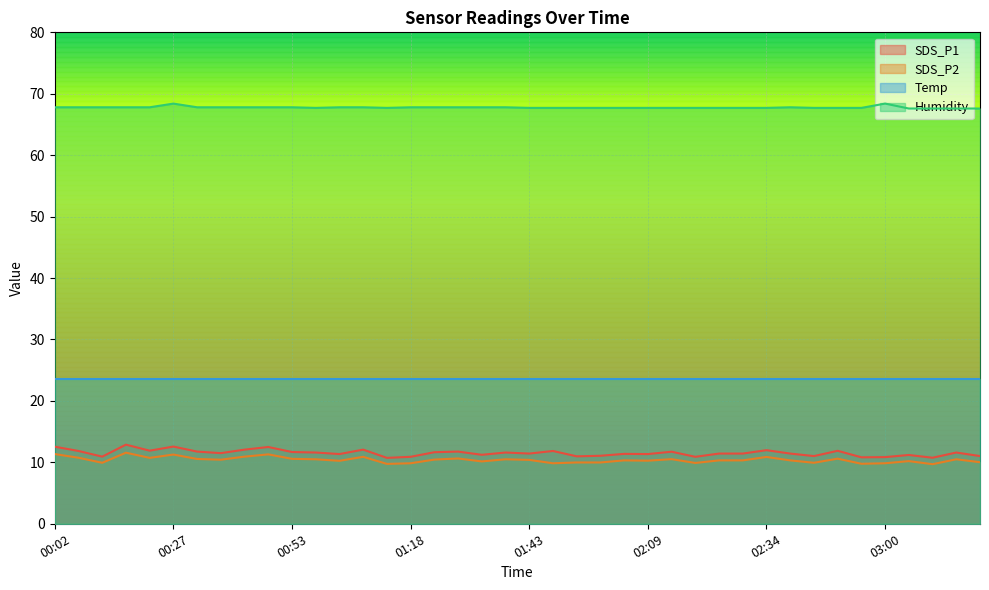

How many data points does each series have?

40